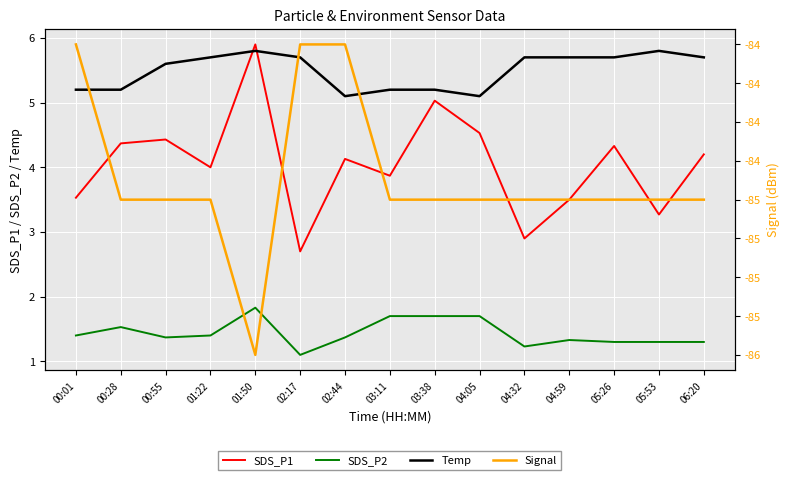

At which category is the sum across all series the highest?

01:50